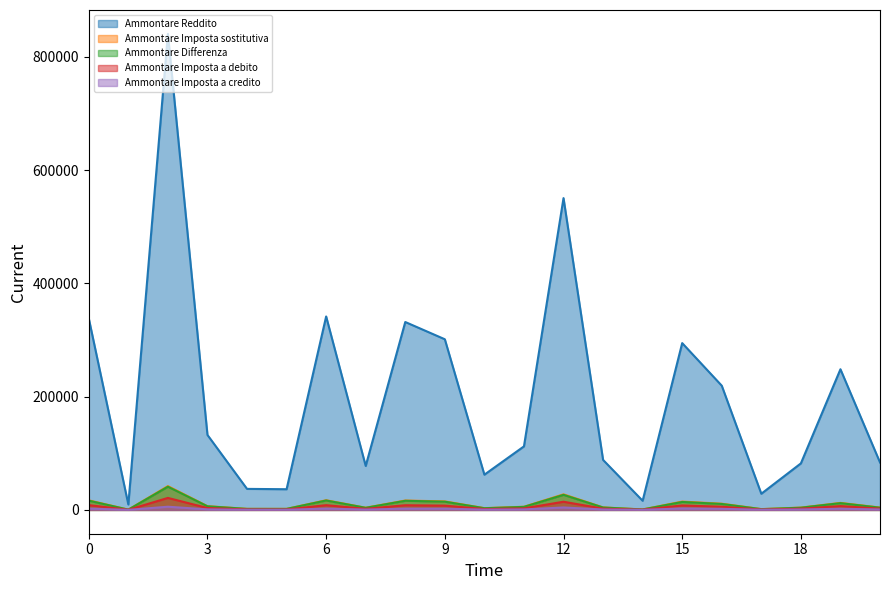

What is the approximate value of Ammontare Differenza at Basilicata, to the nearest 100?

1300